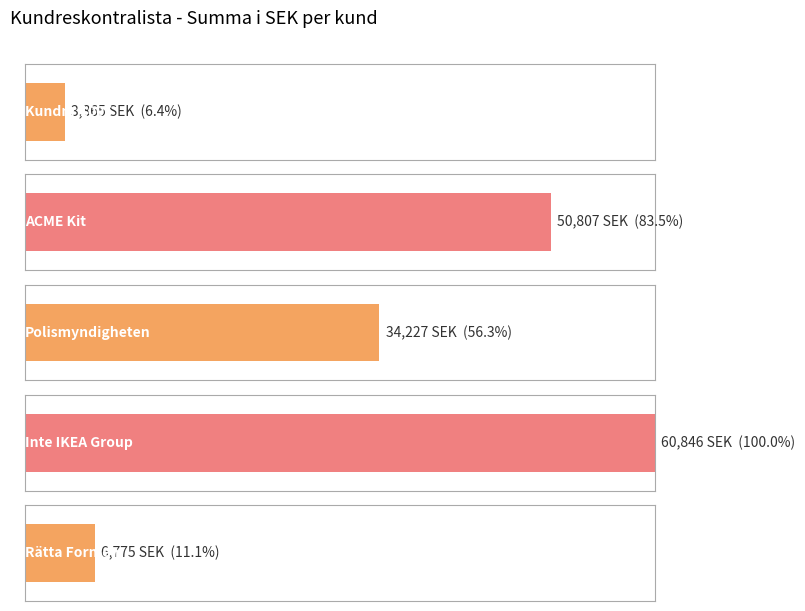

Does the chart contain any negative values?

No